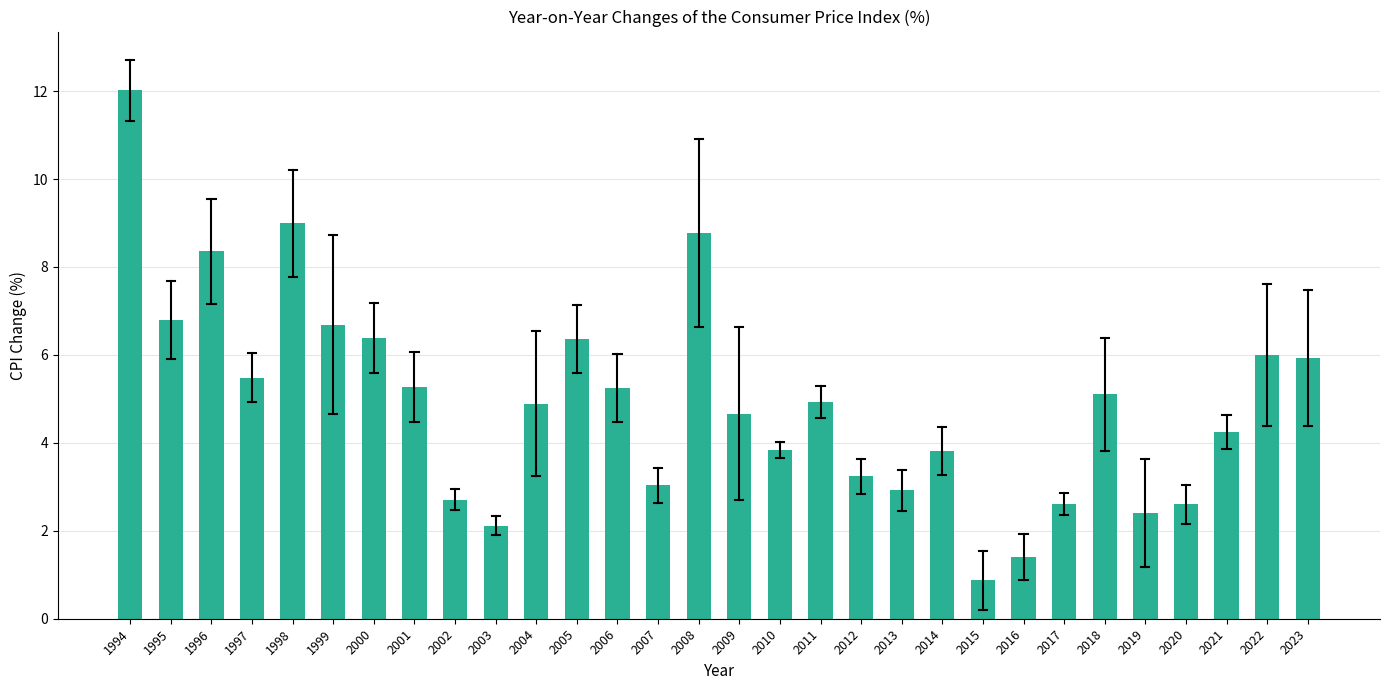

What is the value of the 12th bar from the left?

6.4